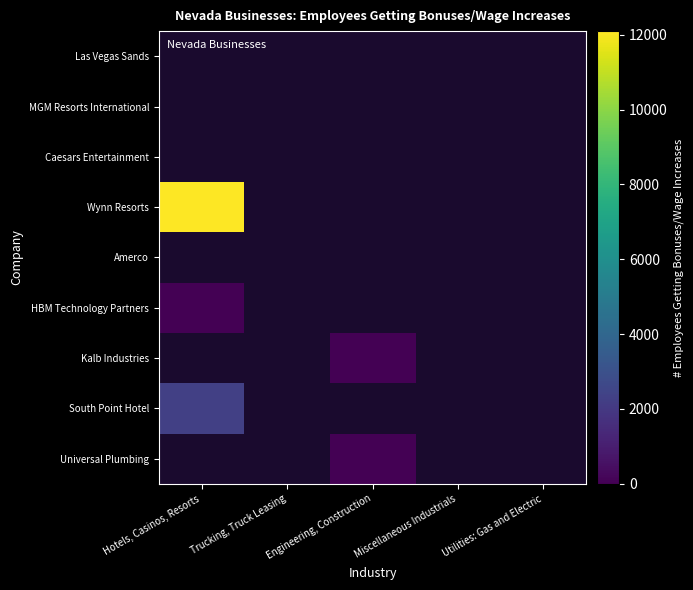

At which label does MGM Resorts International reach its minimum?

Hotels, Casinos, Resorts